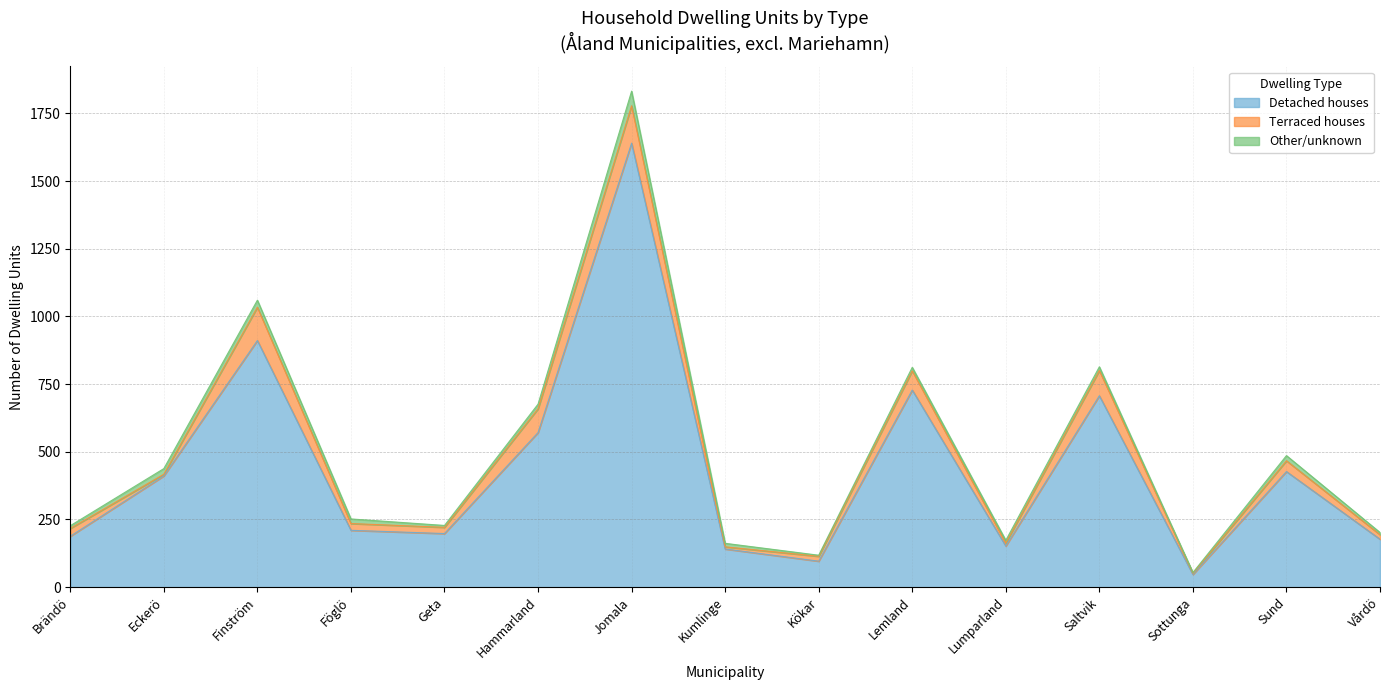

How many data points does each series have?

15